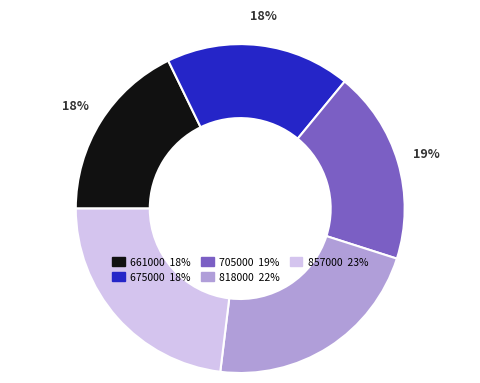

Is there a majority slice in this chart?

No